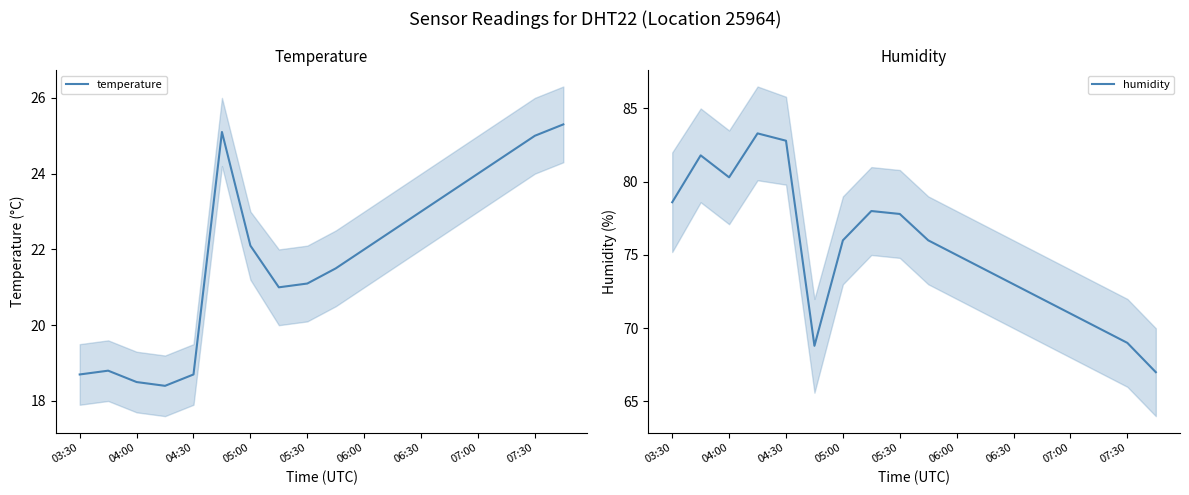

Is it true that temperature equals 18.7 at 04:30?

True